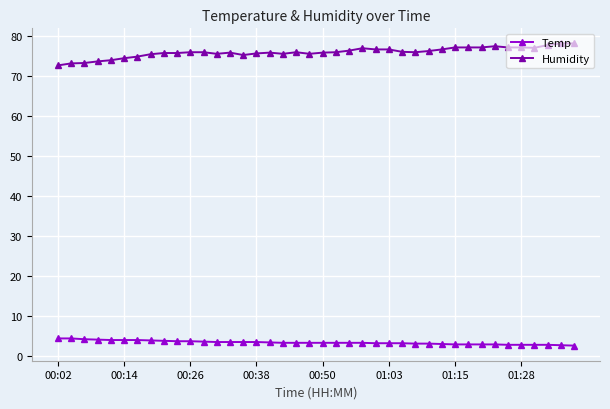

What is the difference between the maximum and minimum values in the Humidity series?

5.5